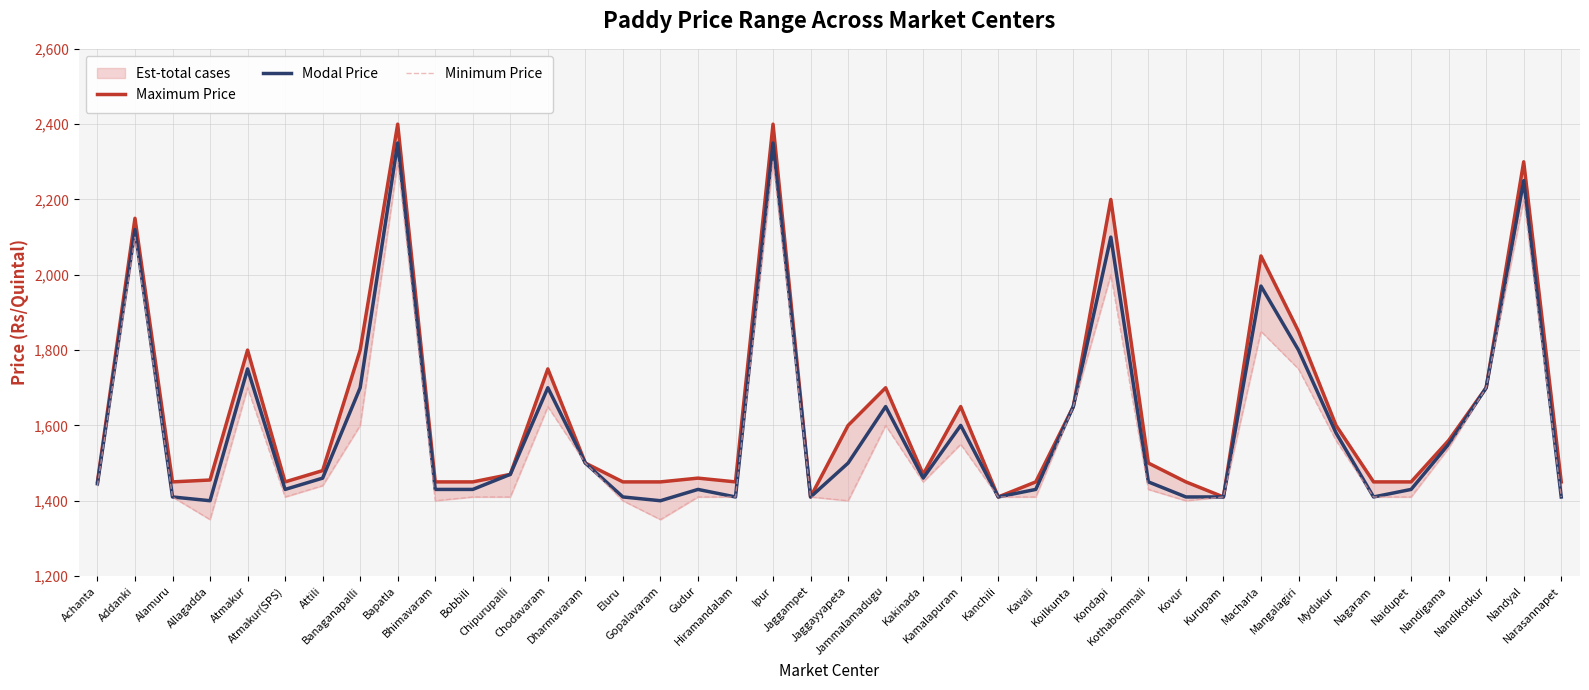

Is it true that Maximum Price equals 1500 at Dharmavaram?

True